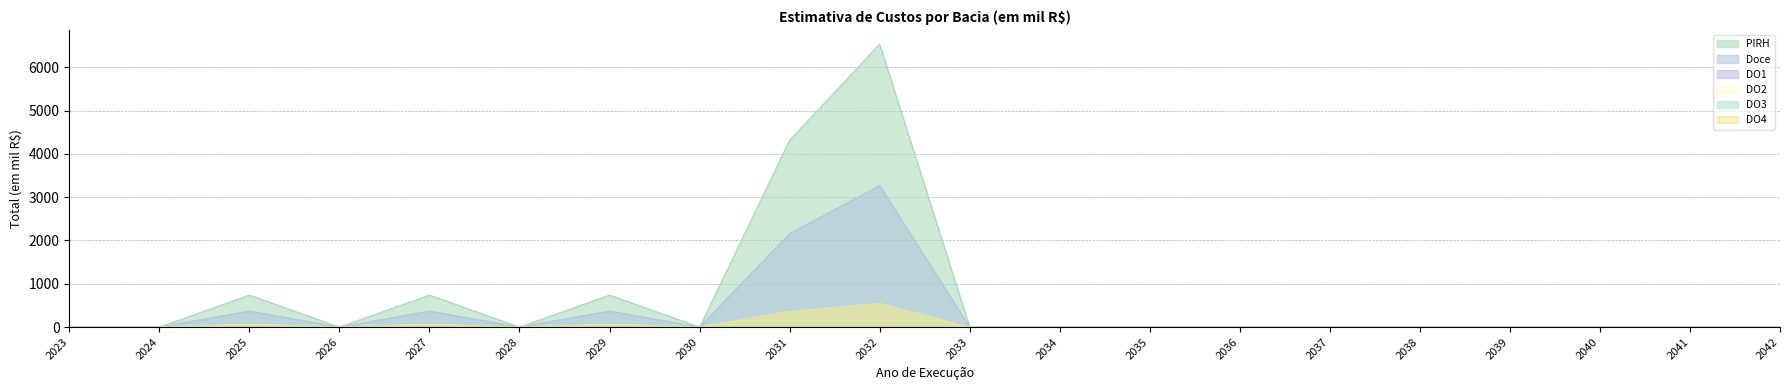

What is the spread (max minus min) of values at 2025?

677.6